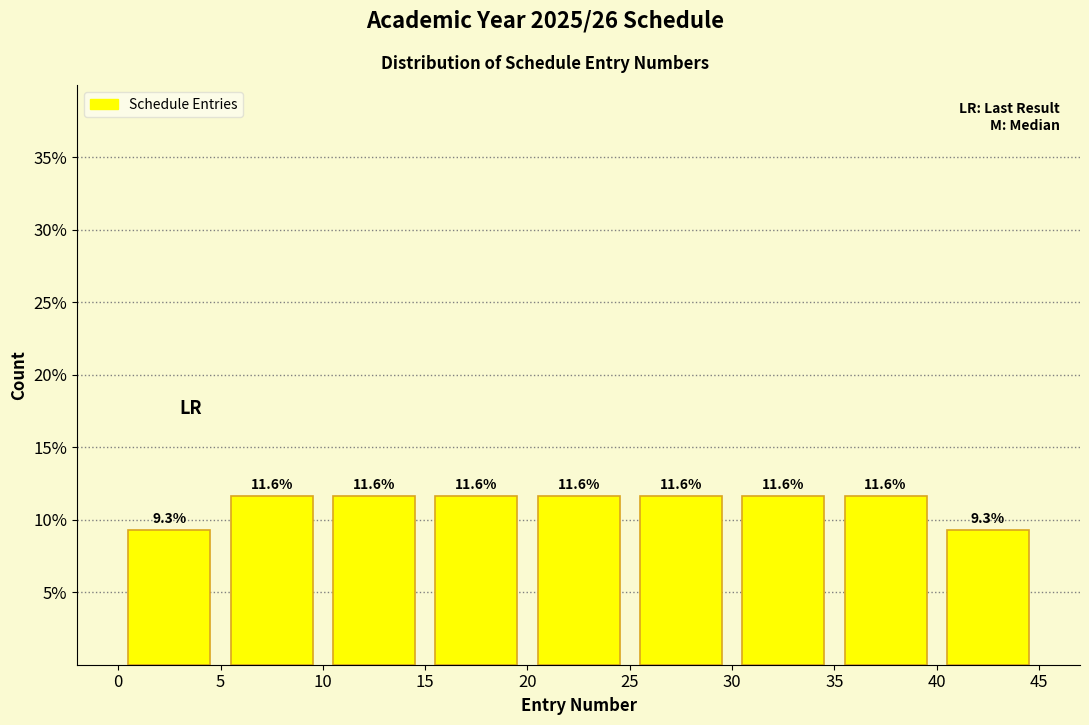

Reading left to right, transcribe this chart: for each bar, give the range it covers on the x-axis and its height.

0 to 5: 9.3
5 to 10: 11.6
10 to 15: 11.6
15 to 20: 11.6
20 to 25: 11.6
25 to 30: 11.6
30 to 35: 11.6
35 to 40: 11.6
40 to 45: 9.3